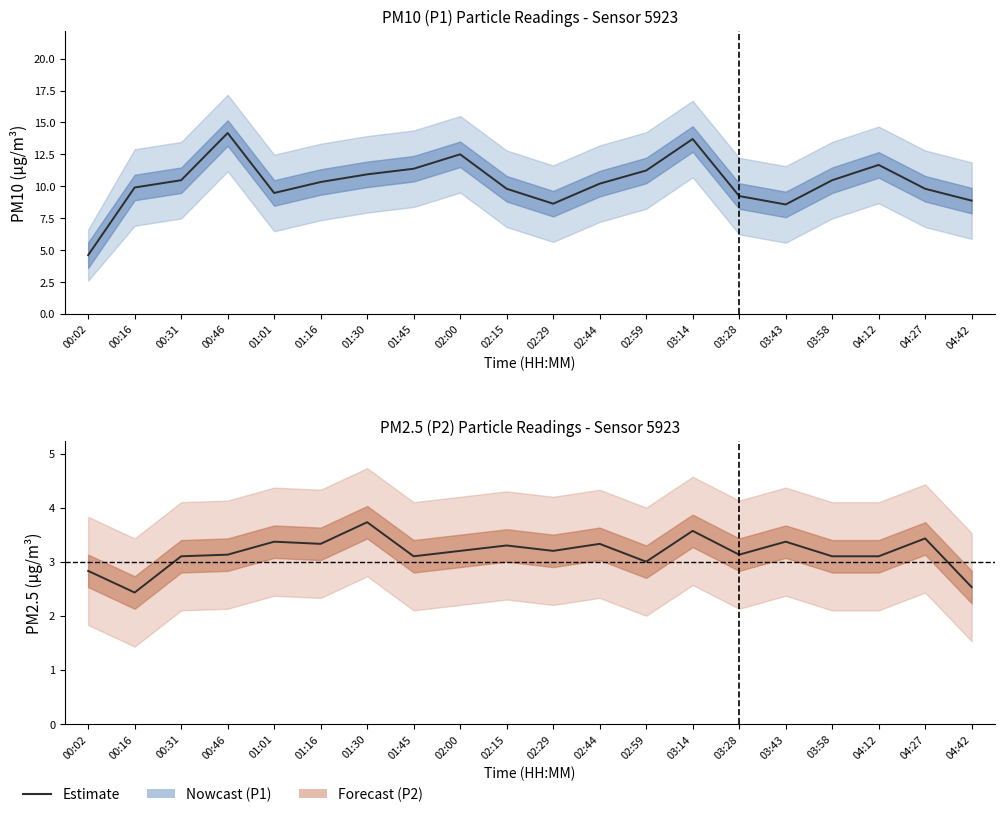

In P1 Estimate, how many points are lower than both neighbors (excluding endpoints)?

3